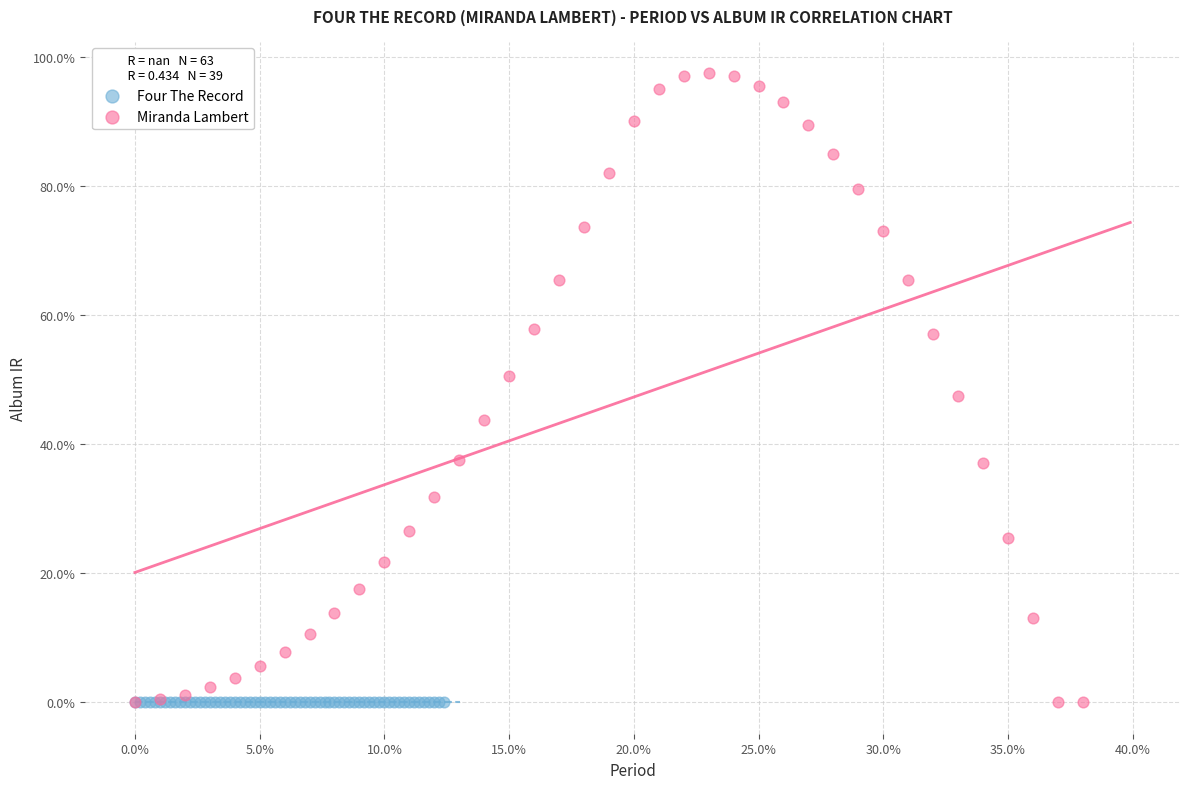

What are all the series names shown in the legend?

Four The Record, Miranda Lambert